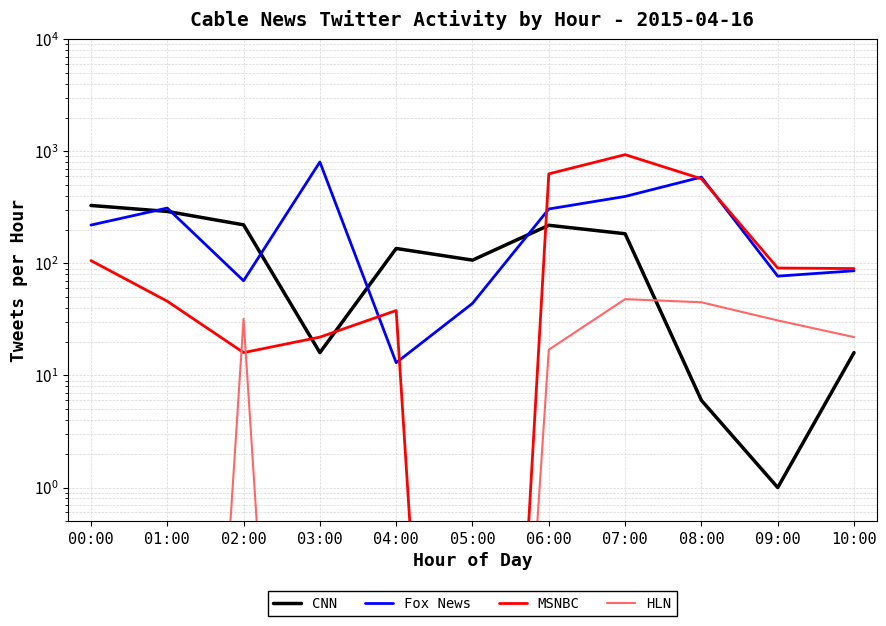

Where is the first local minimum for Fox News?

02:00